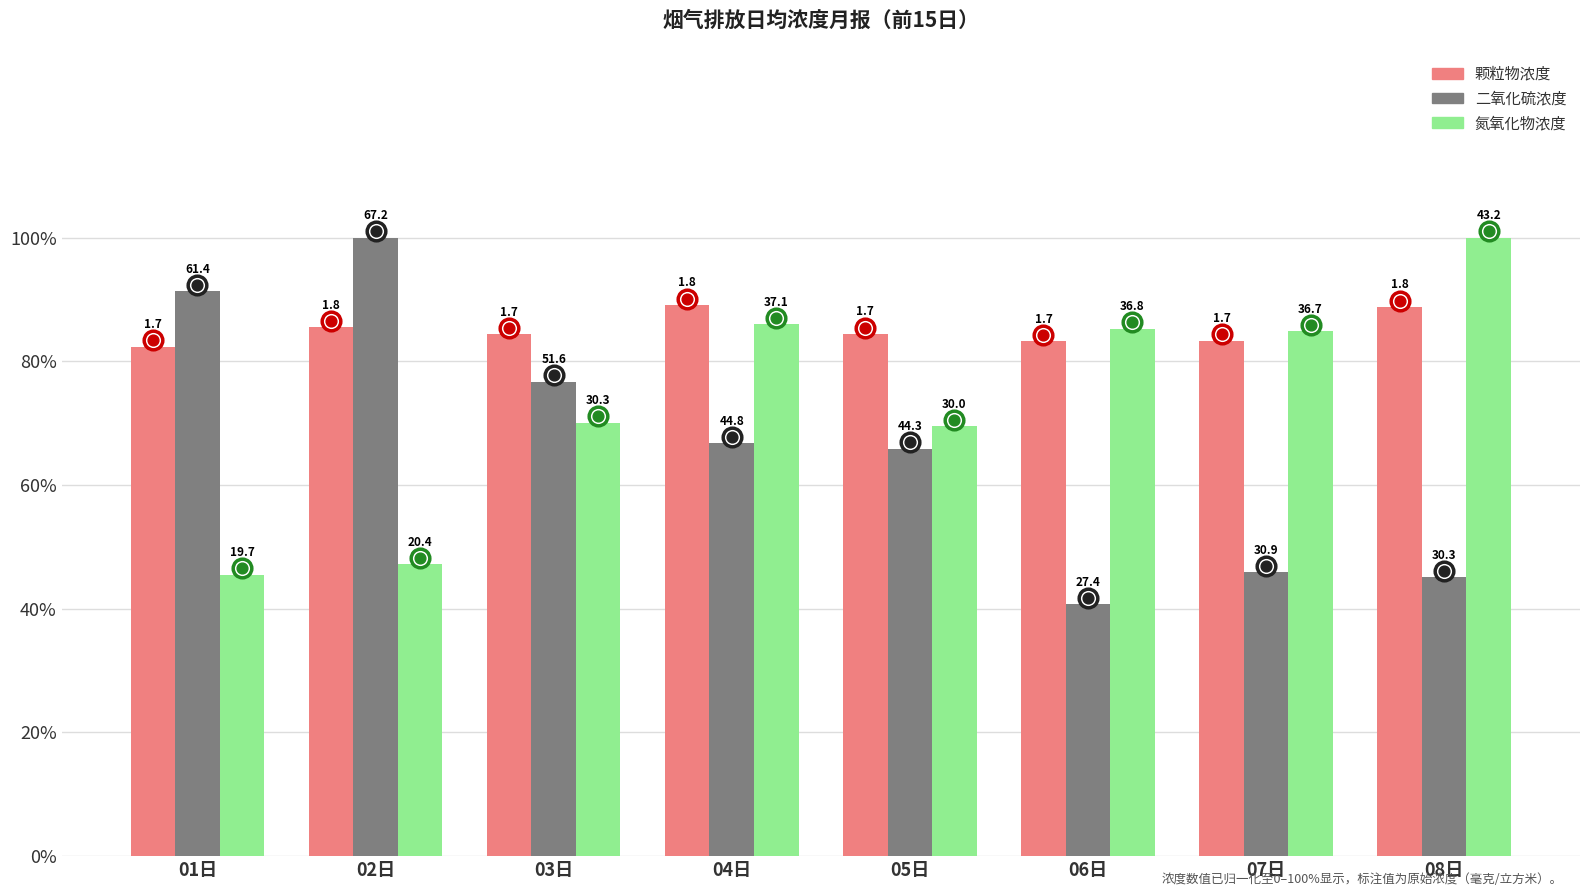

At how many categories does at least one series exceed 60?

8